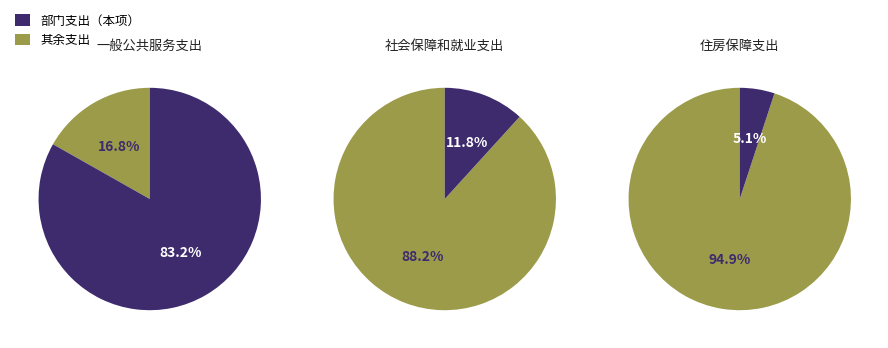

Does 一般公共服务支出 represent more than half of the total?

Yes